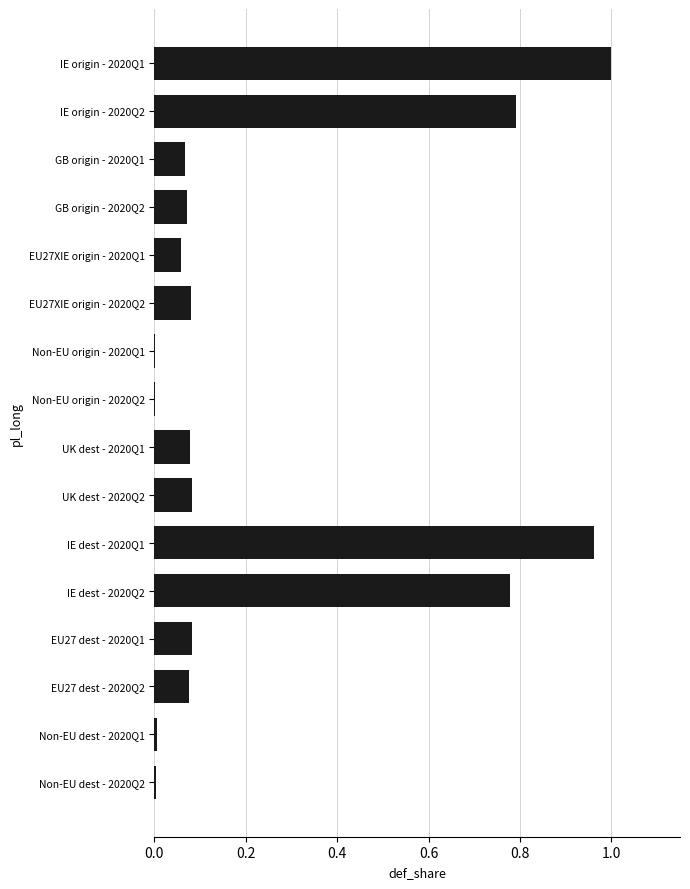

Is it true that the value at IE dest - 2020Q1 is 1.0?

True